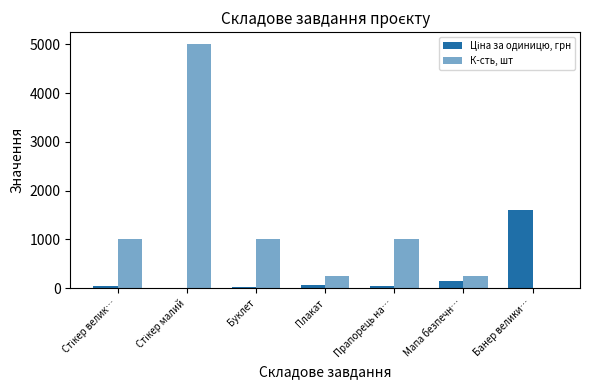

What is the spread (max minus min) of values at Плакат?

180